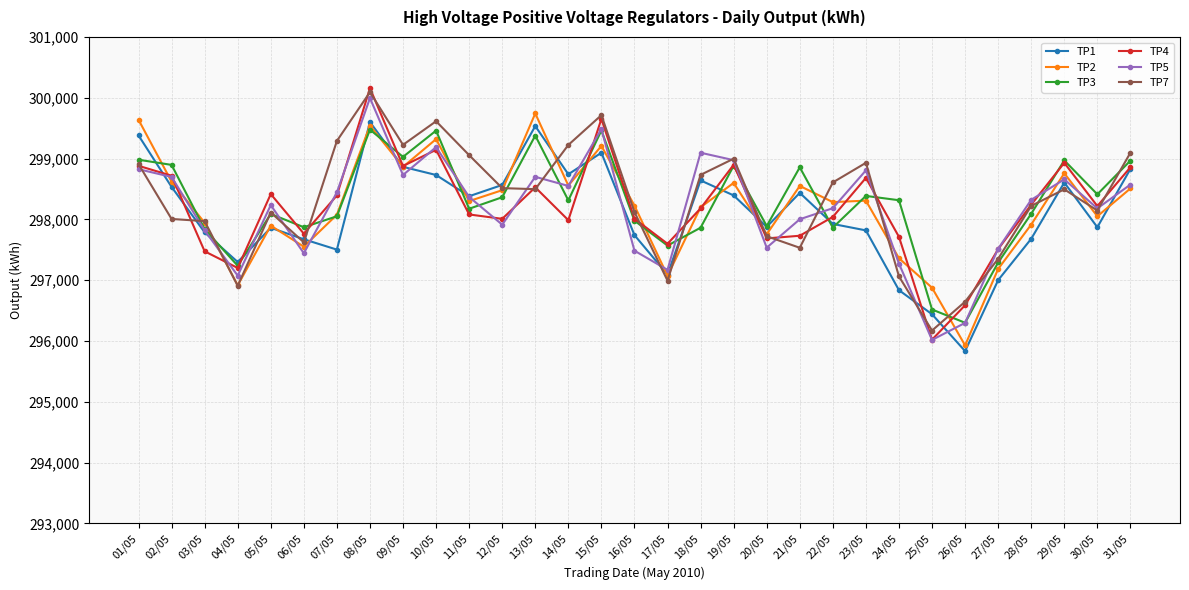

What is the smallest value displayed?

295834